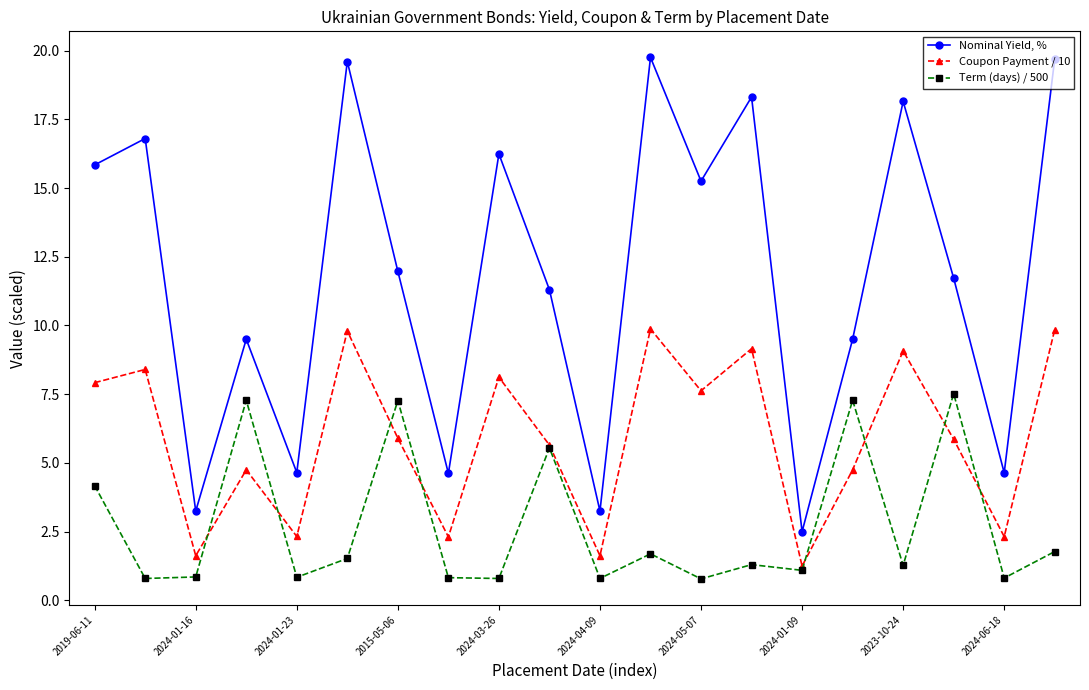

Does the chart have visible grid lines?

No